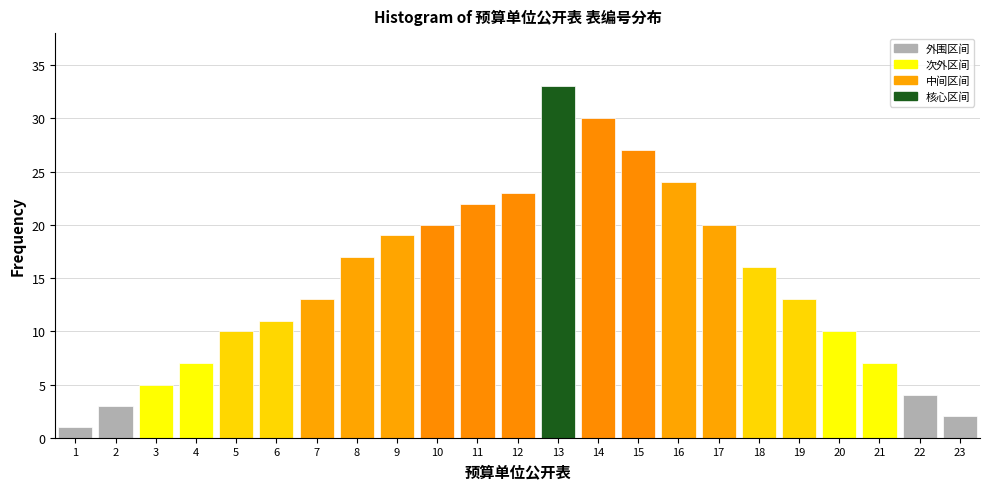

Reading left to right, list all the values displayed in this chart.

1	3	5	7	10	11	13	17	19	20	22	23	33	30	27	24	20	16	13	10	7	4	2